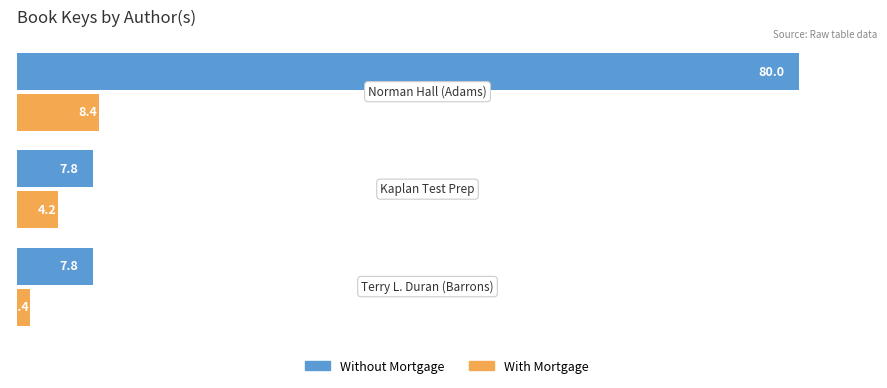

Rank the series by their average value, from highest to lowest.

Without Mortgage, With Mortgage